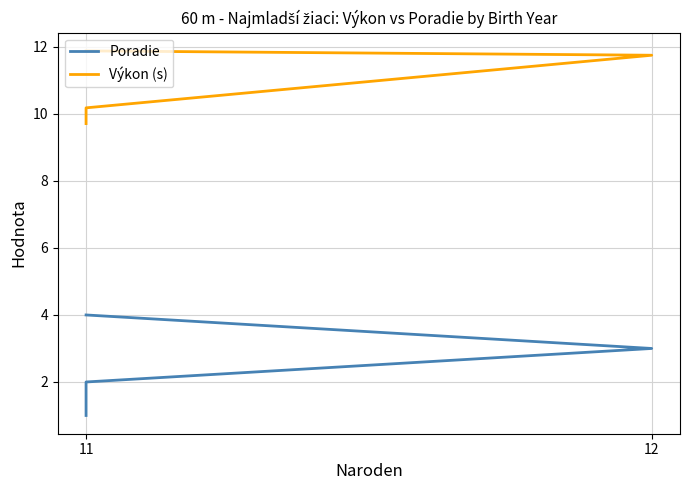

True or false: Výkon (s) and Poradie intersect in this chart.

False